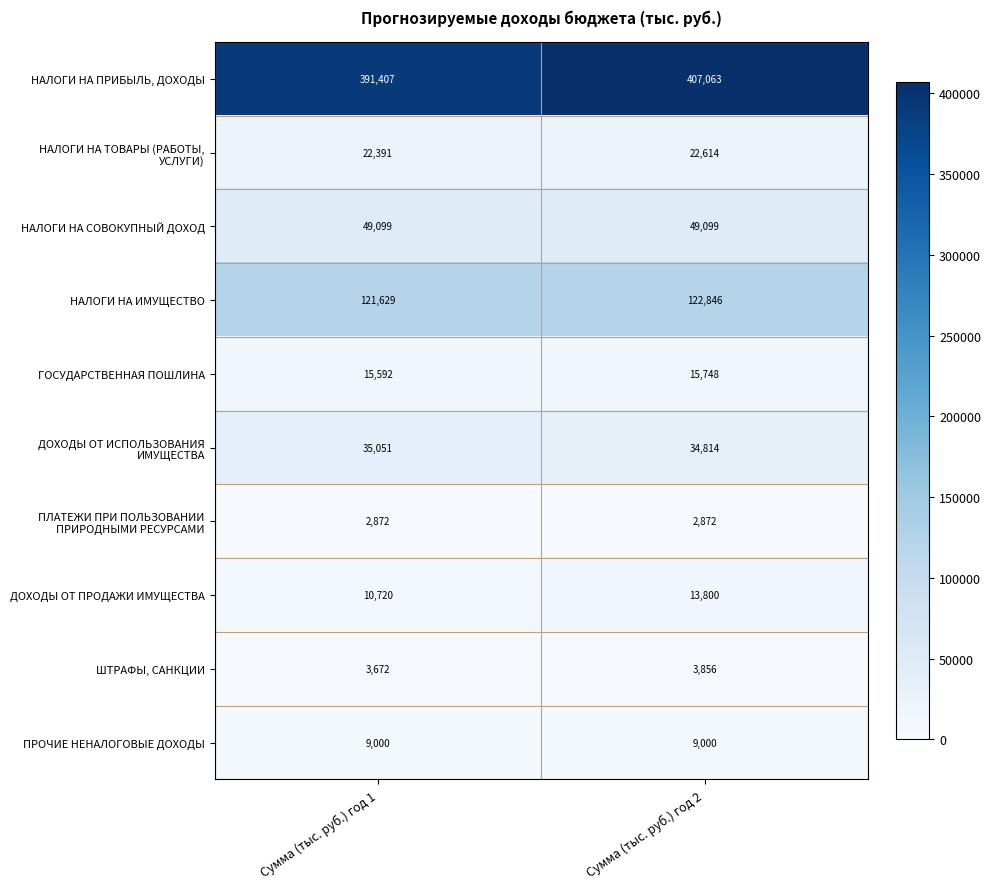

At which label is НАЛОГИ НА ИМУЩЕСТВО closest to 122237?

Сумма (тыс. руб.) год 1